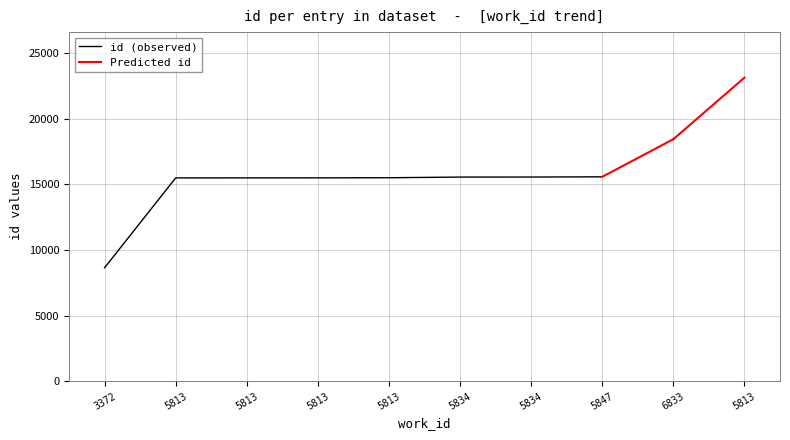

Is this an area chart (filled region under the line)?

No